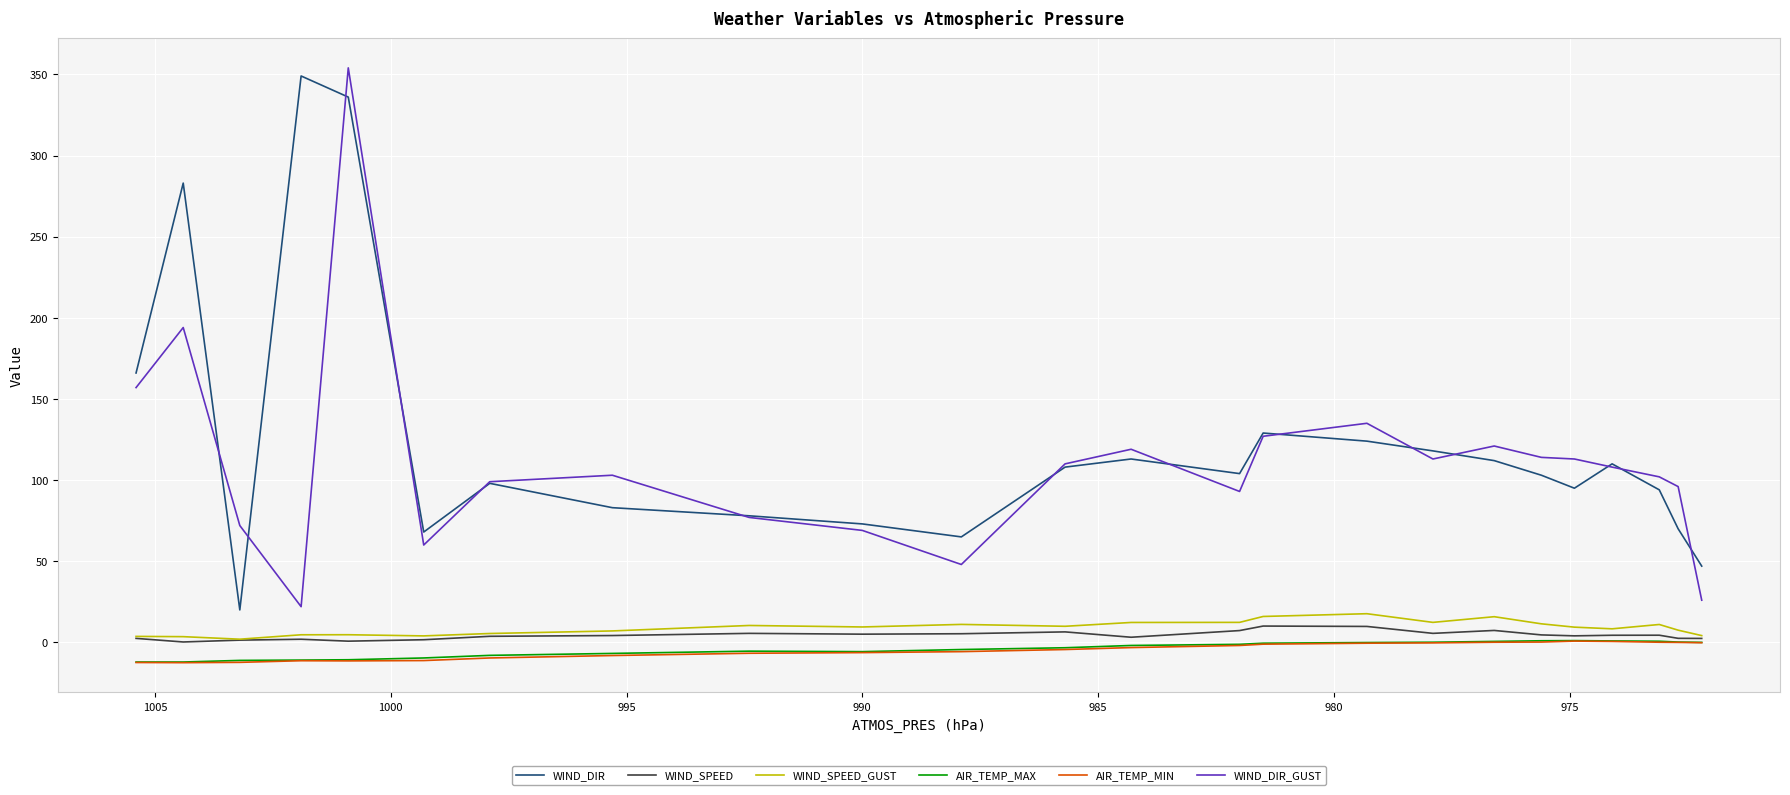

True or false: WIND_DIR_GUST and WIND_SPEED_GUST intersect in this chart.

False